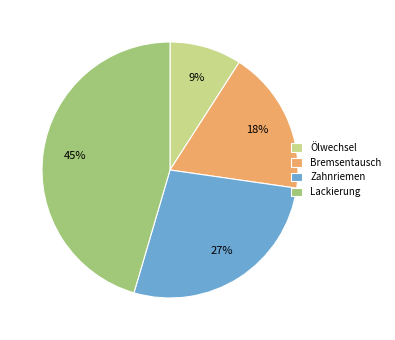

To the nearest percent, what percentage of the pie is Ölwechsel?

9%